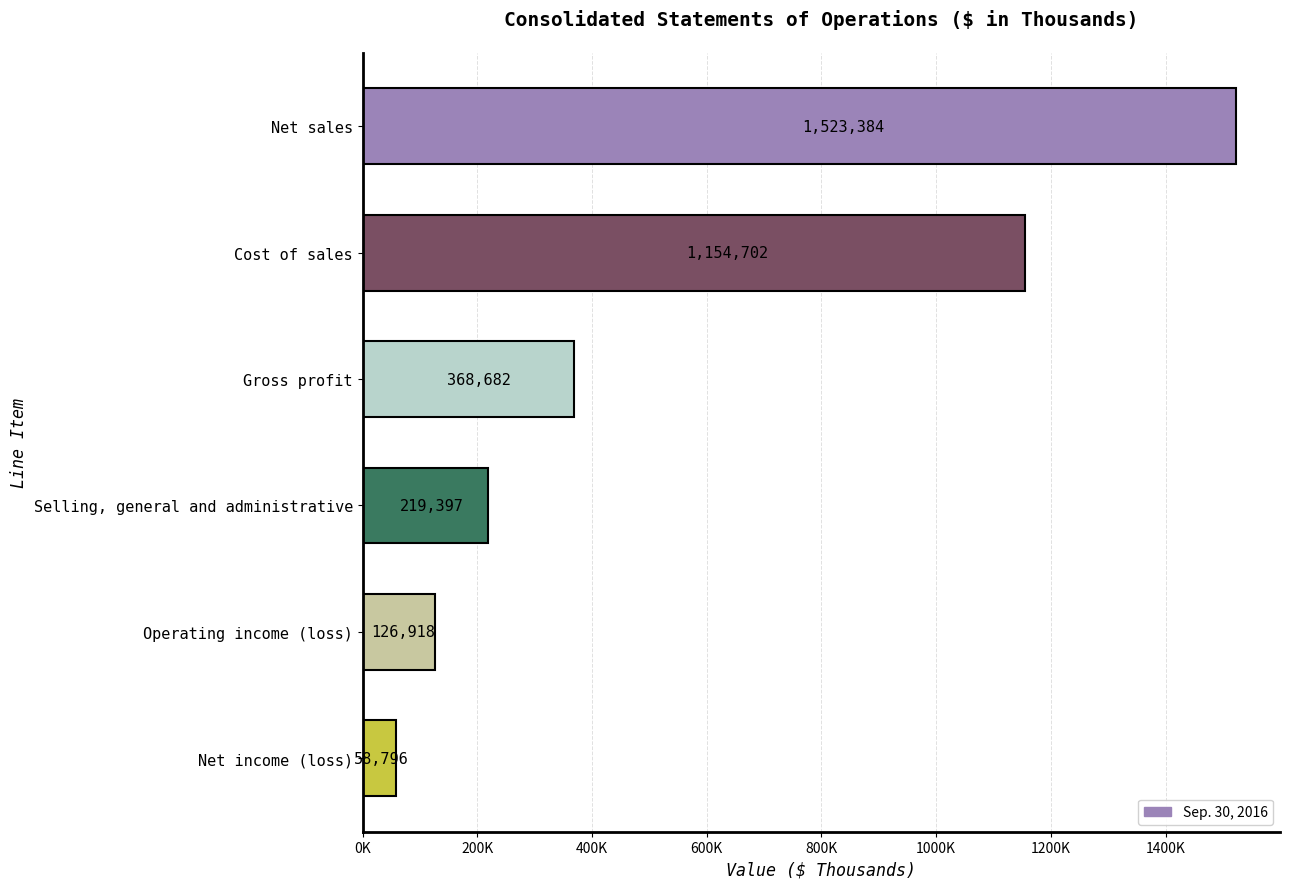

What is the greatest value displayed?

1523384